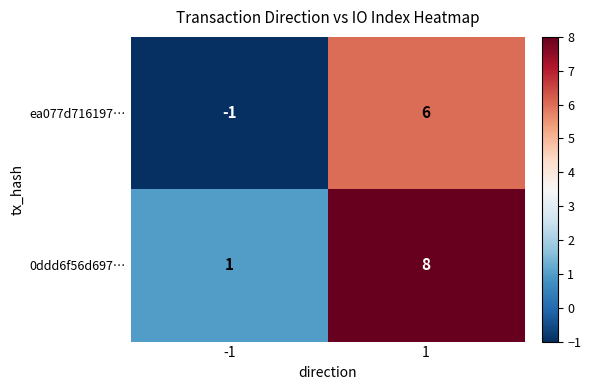

Reading right to left, what are all the values shown in this chart?

ea077d716197…: 1=6	-1=-1
0ddd6f56d697…: 1=8	-1=1